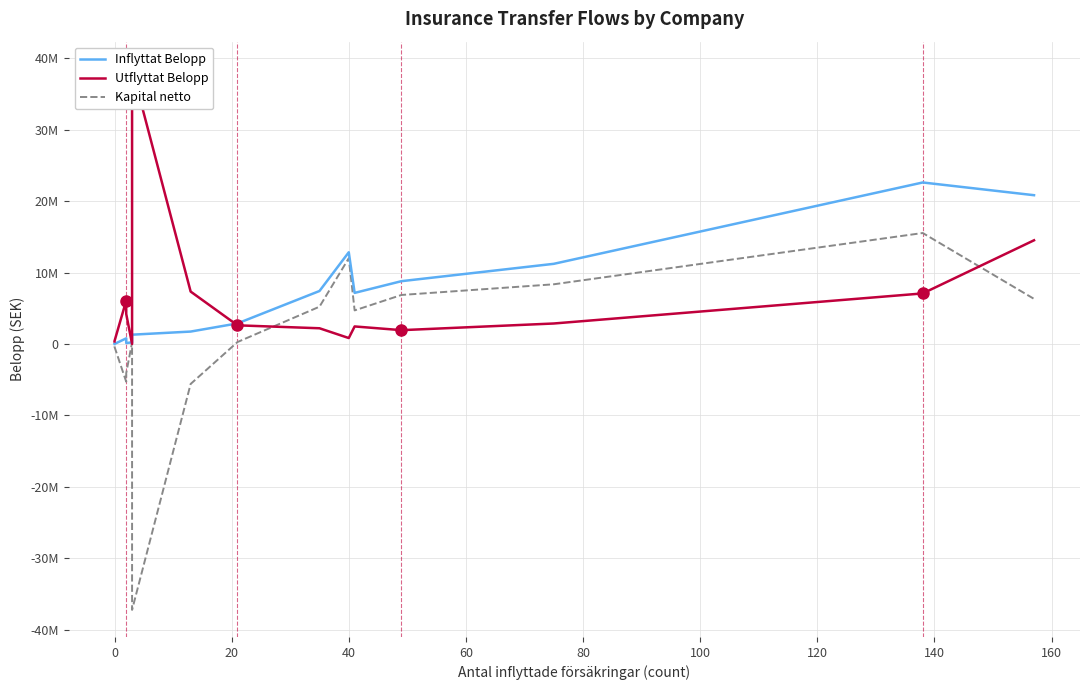

What is the difference between the maximum and minimum values in the Inflyttat Belopp series?

22614770.9